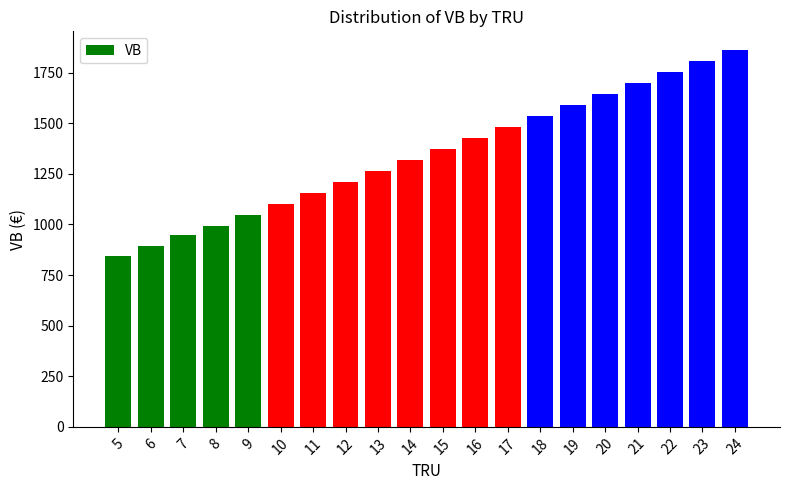

At which category does the chart reach its peak across all series?

24